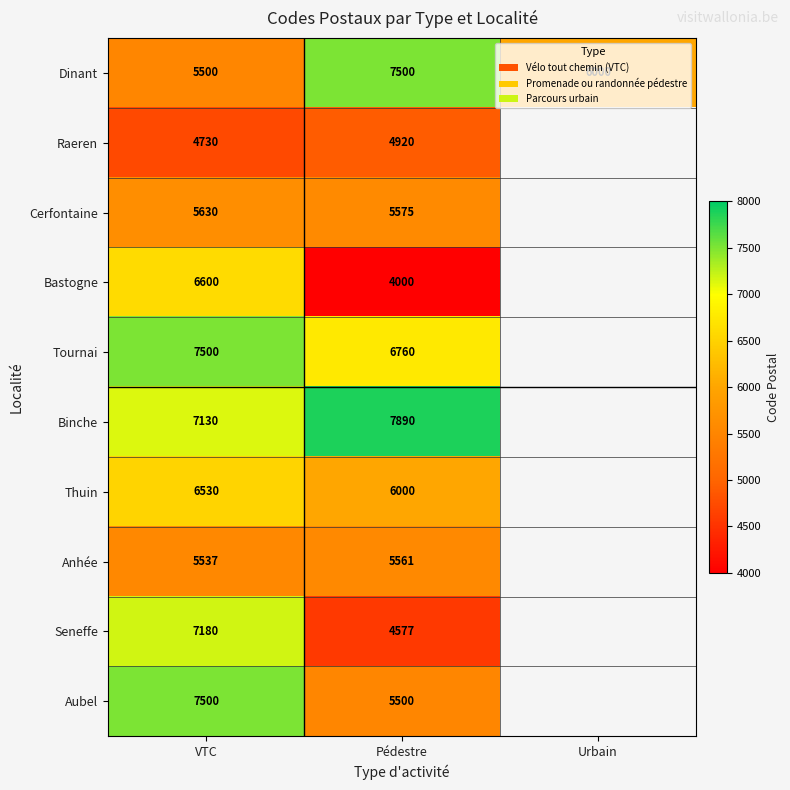

What is the total value across all series at Pédestre?

58283